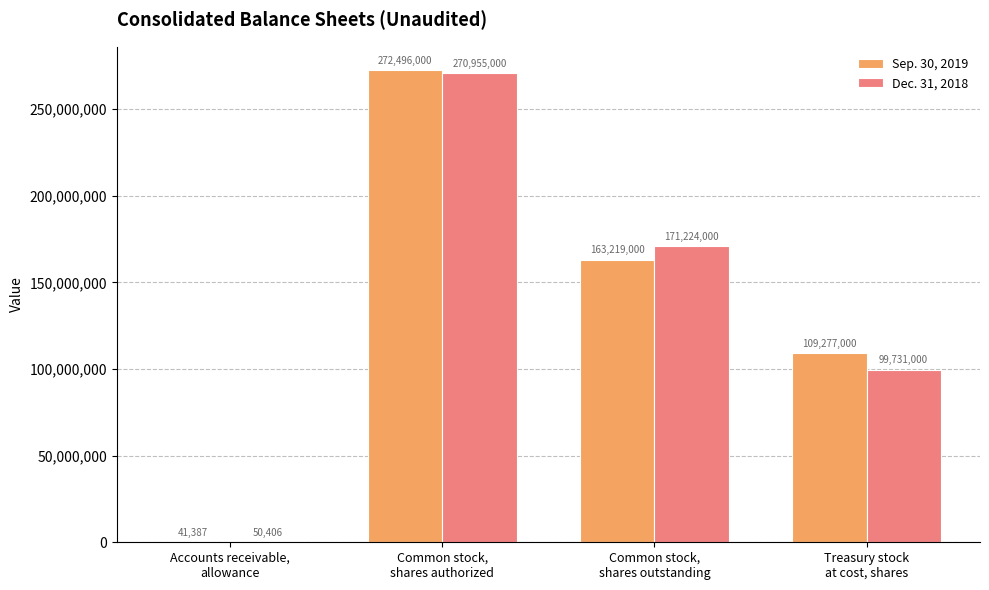

How many Sep. 30, 2019 values are between 109277000 and 272496000?

3